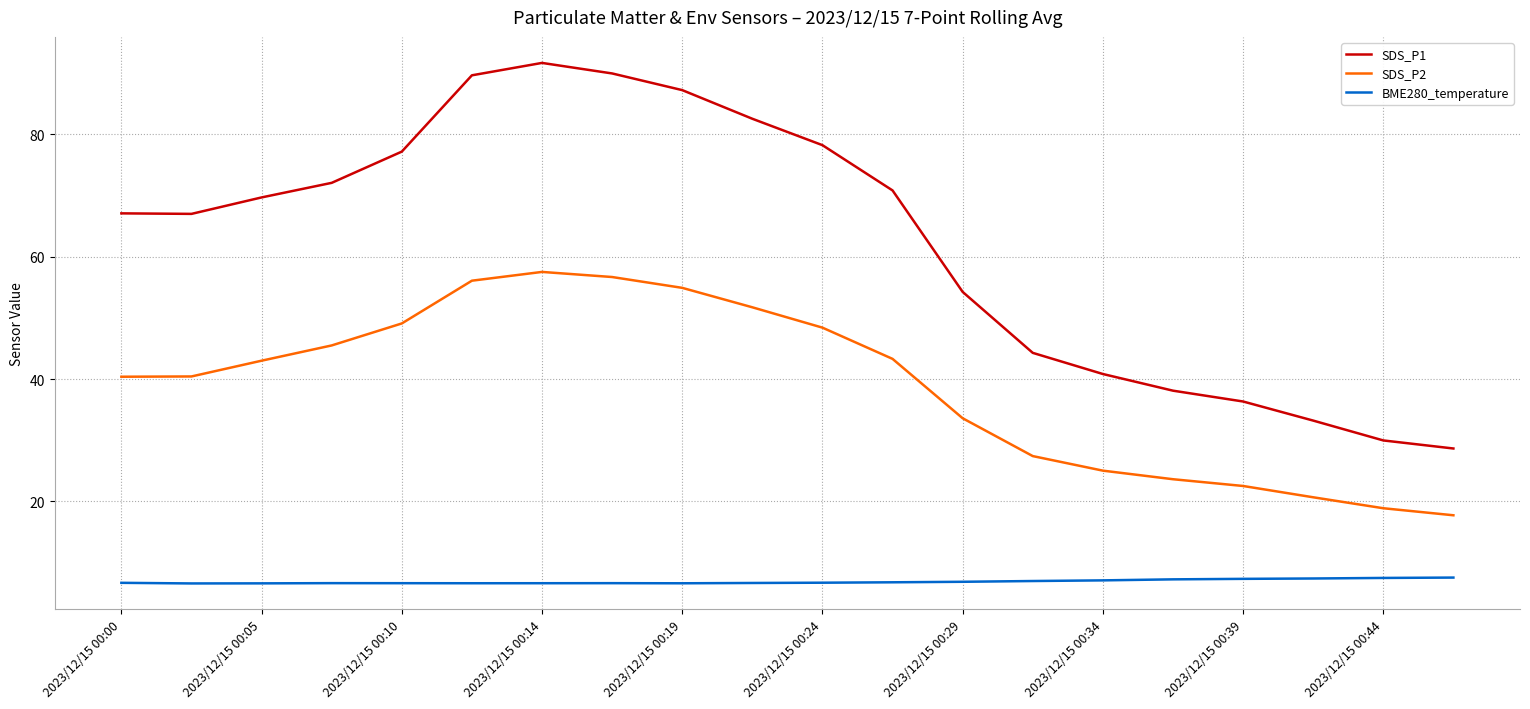

Does the chart have visible grid lines?

Yes